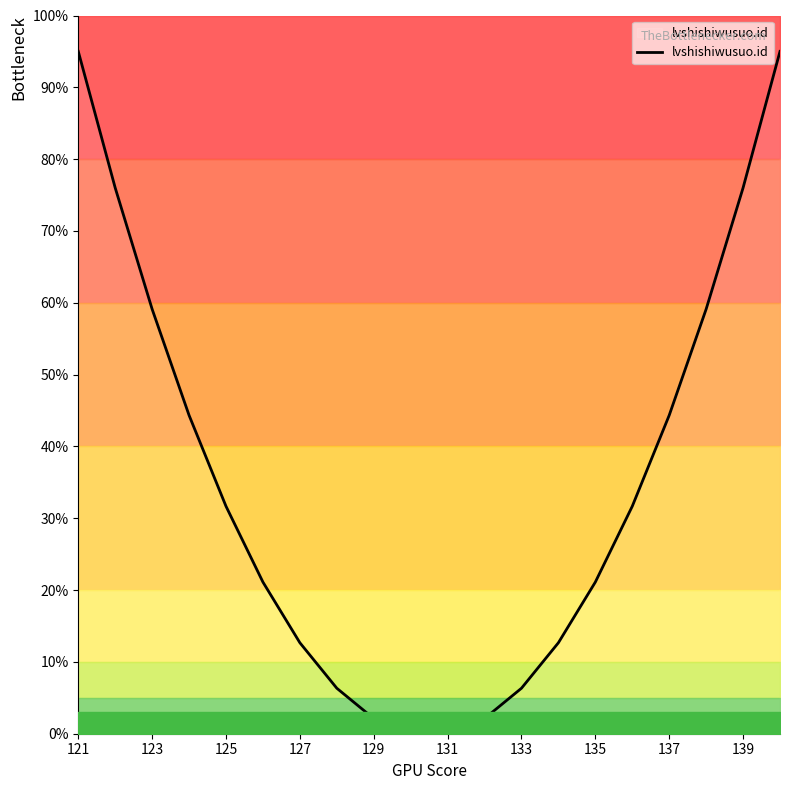

The lvshishiwusuo.id series shows 127.8 at 139. True or false?

False